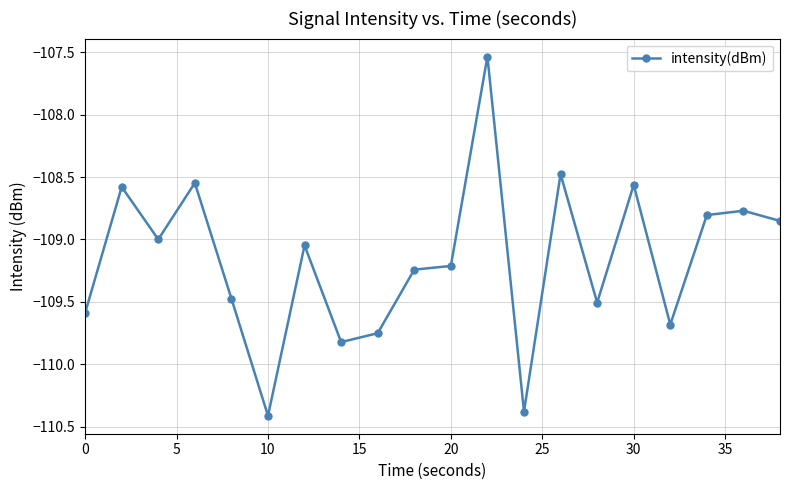

What is the difference between the second highest and minimum values?

1.9